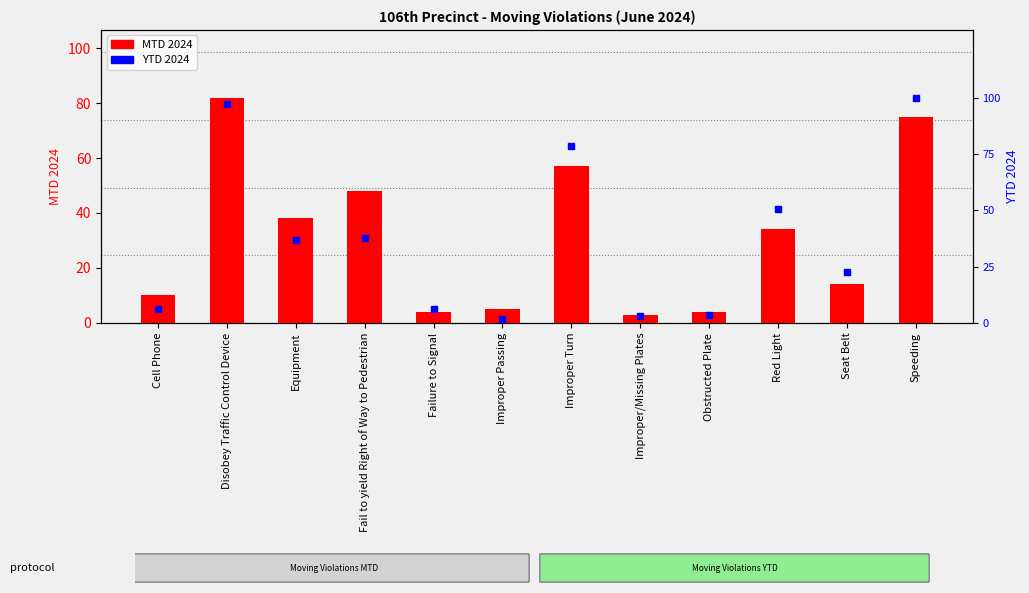

Which series contains the lowest Y value?

MTD 2024